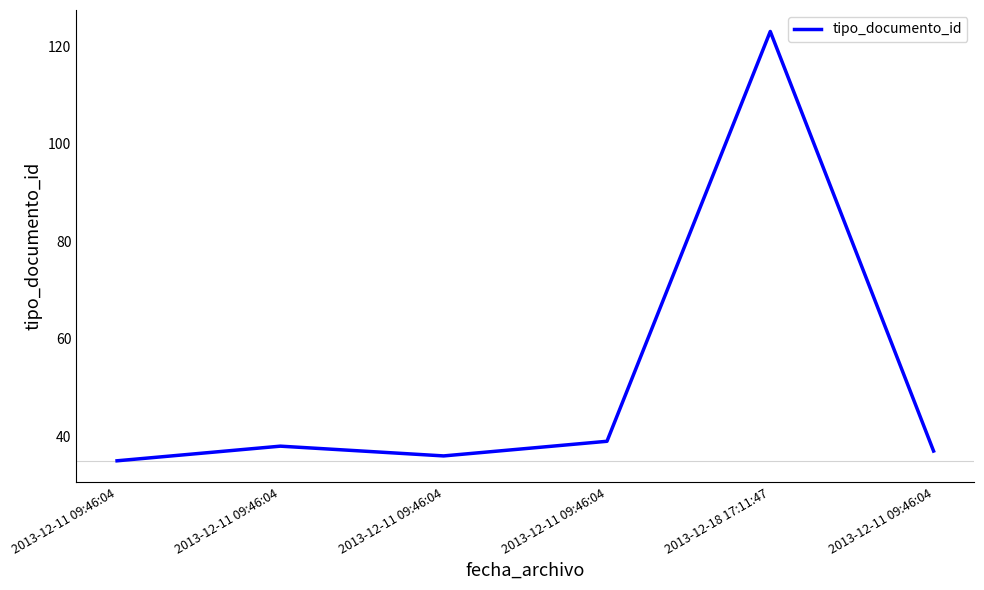

List the labels in order of value, largest first.

2013-12-18 17:11:47, 2013-12-11 09:46:04, 2013-12-11 09:46:04, 2013-12-11 09:46:04, 2013-12-11 09:46:04, 2013-12-11 09:46:04